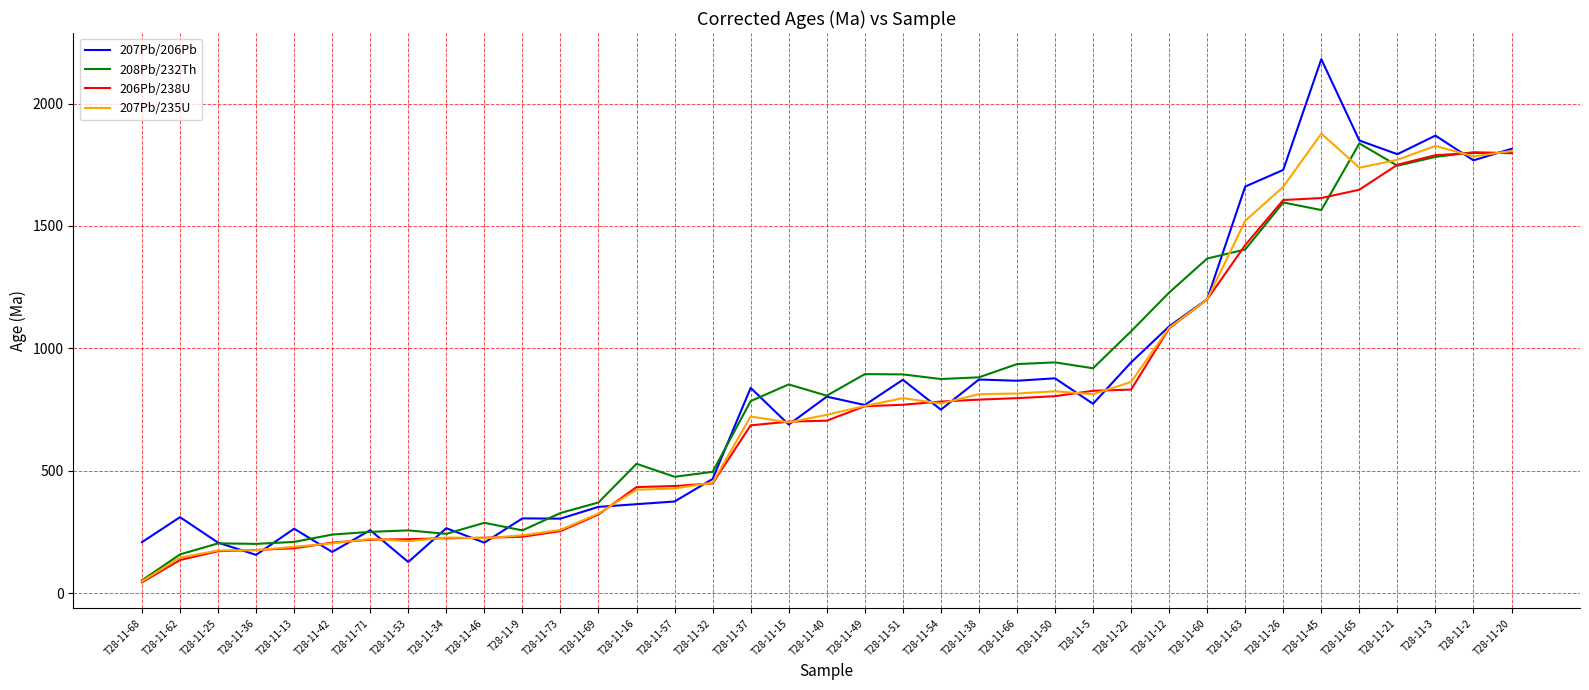

How many distinct data groups are displayed?

4